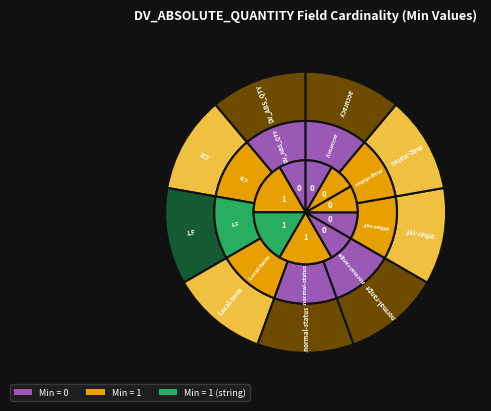

Between DV_ABSOLUTE_QUANTITY.Local-terminology and DV_ABSOLUTE_QUANTITY, which is larger?

DV_ABSOLUTE_QUANTITY.Local-terminology